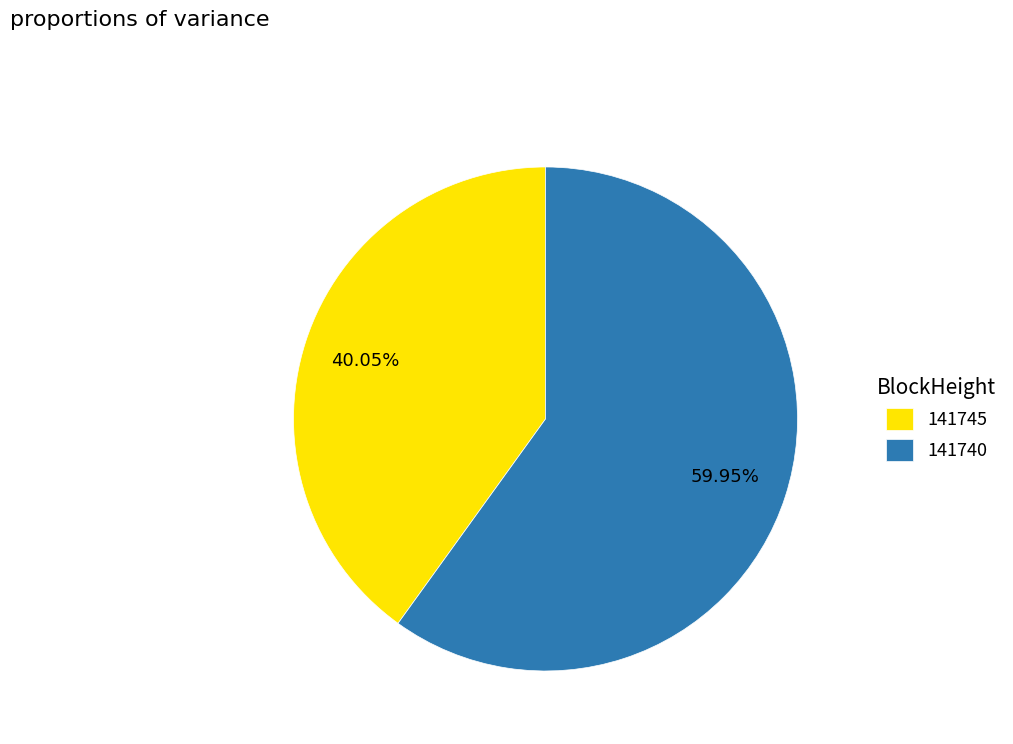

Is 141740 the majority of the pie?

Yes